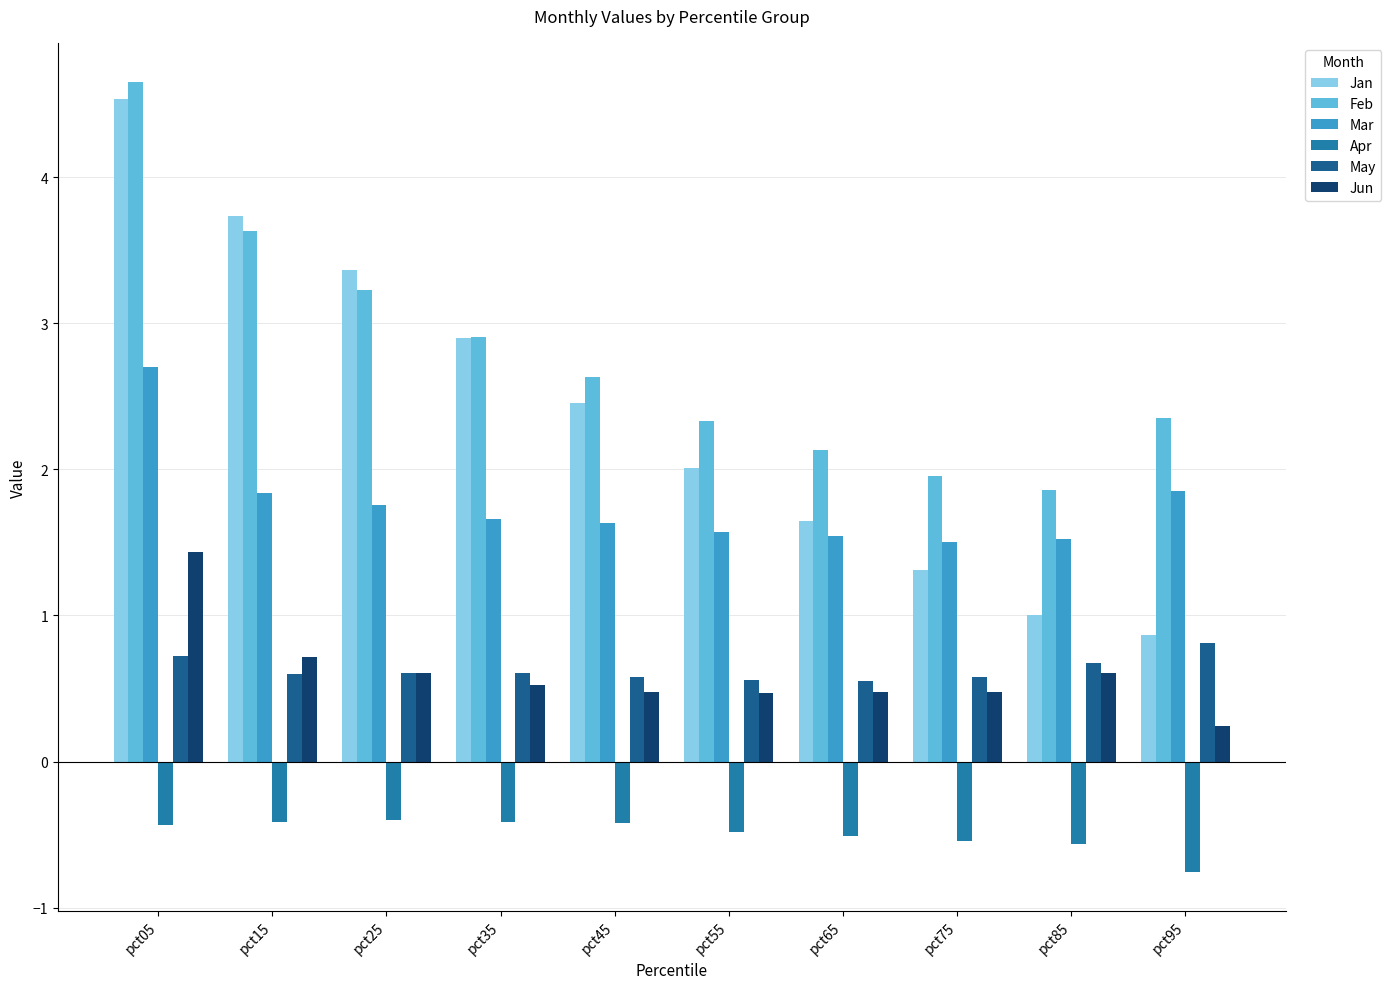

How many groups of bars are there?

10